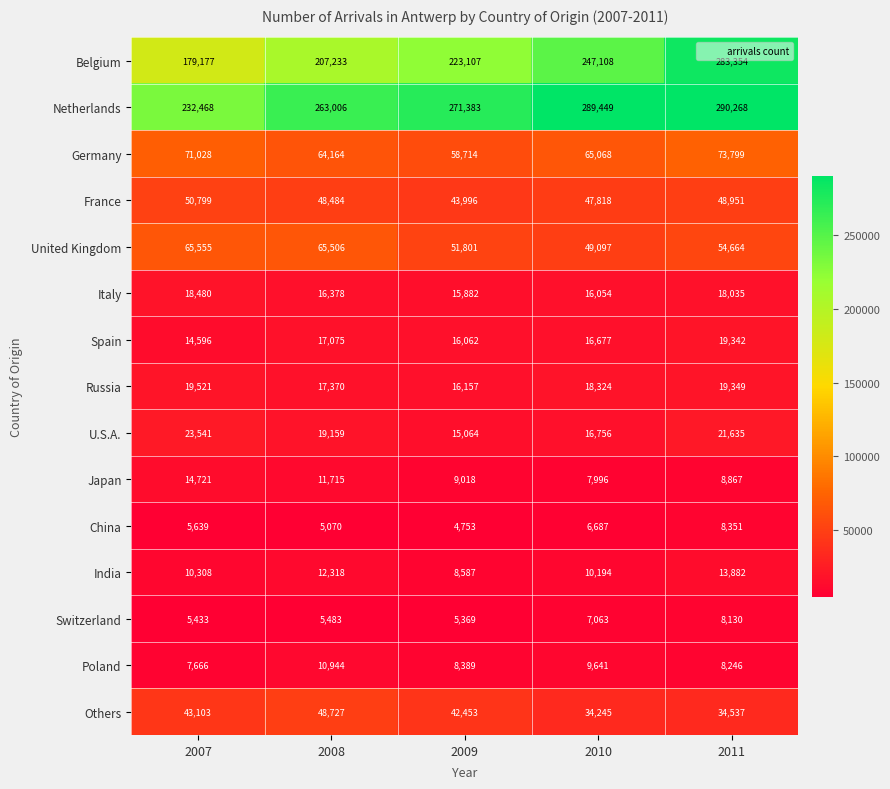

List the series in order of their peak value, highest first.

Netherlands, Belgium, Germany, United Kingdom, France, Others, U.S.A., Russia, Spain, Italy, Japan, India, Poland, China, Switzerland